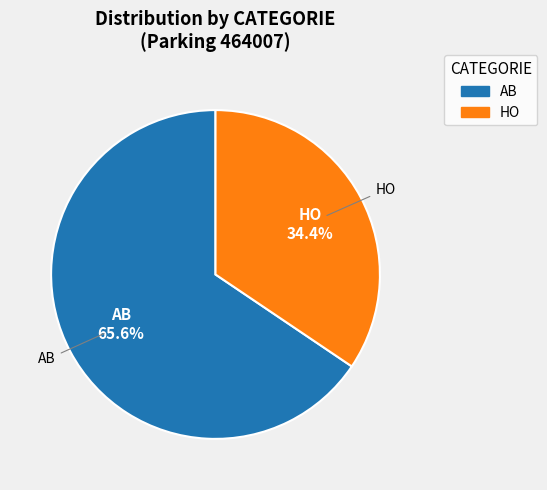

Rank the categories by value from highest to lowest.

AB, HO